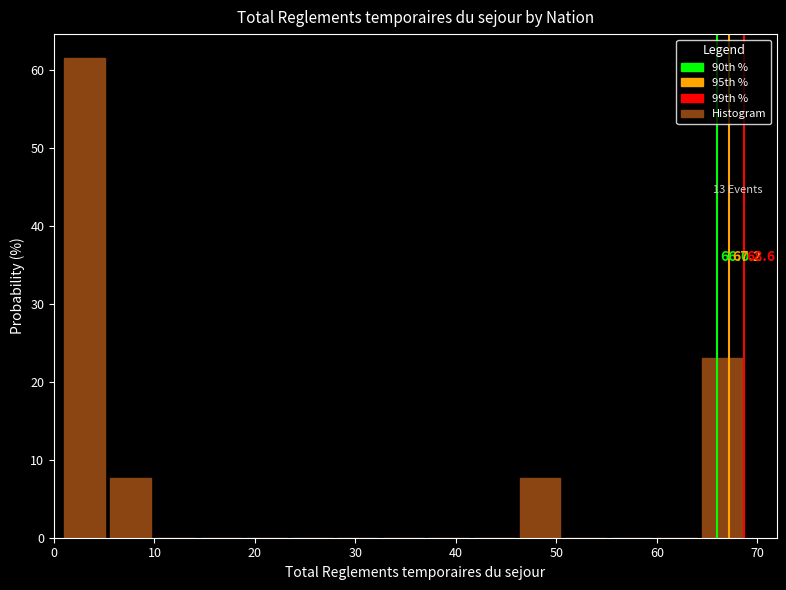

Over which range of the x-axis is the bar tallest?

1 to 6